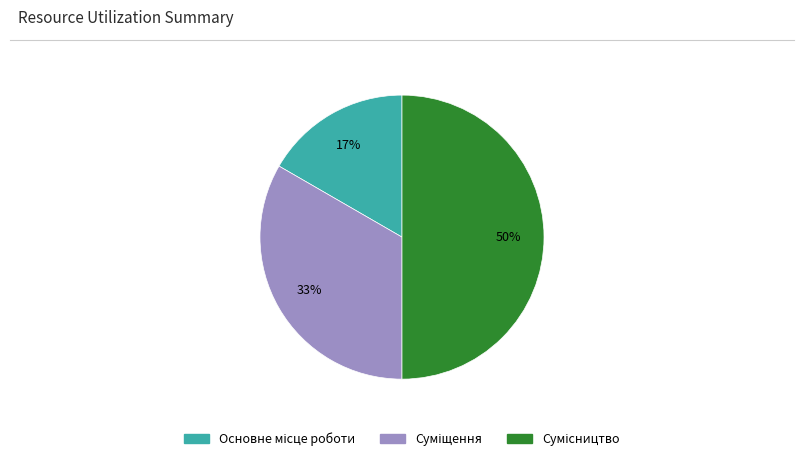

To the nearest percent, what is the average slice percentage?

33%